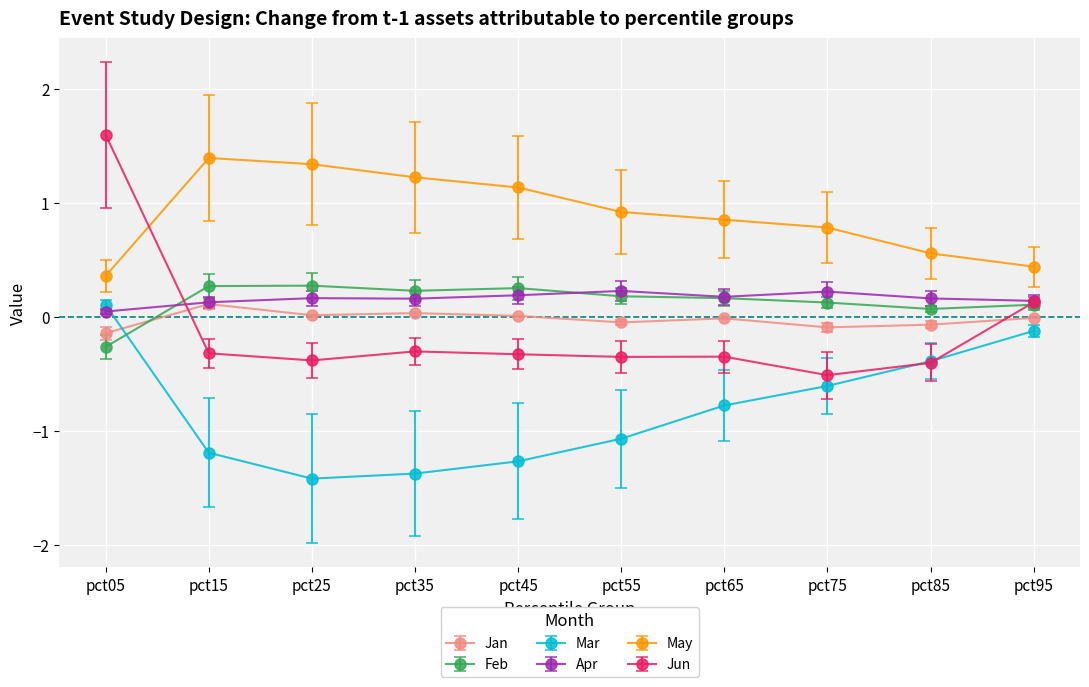

Where is the first local minimum for Mar?

pct25